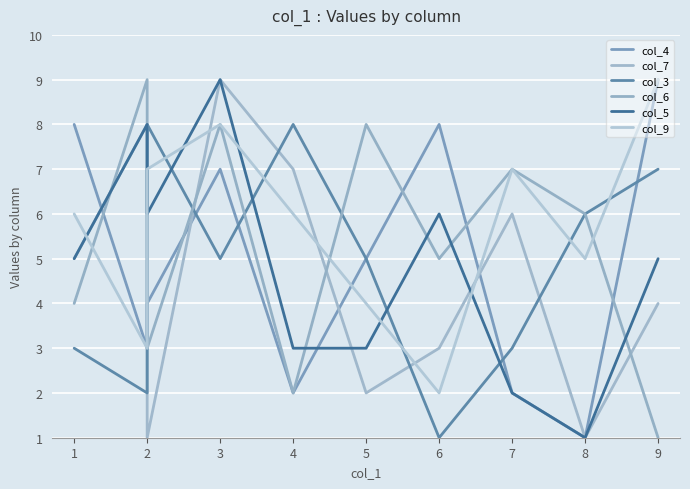

How many data points in col_3 are above 5?

4